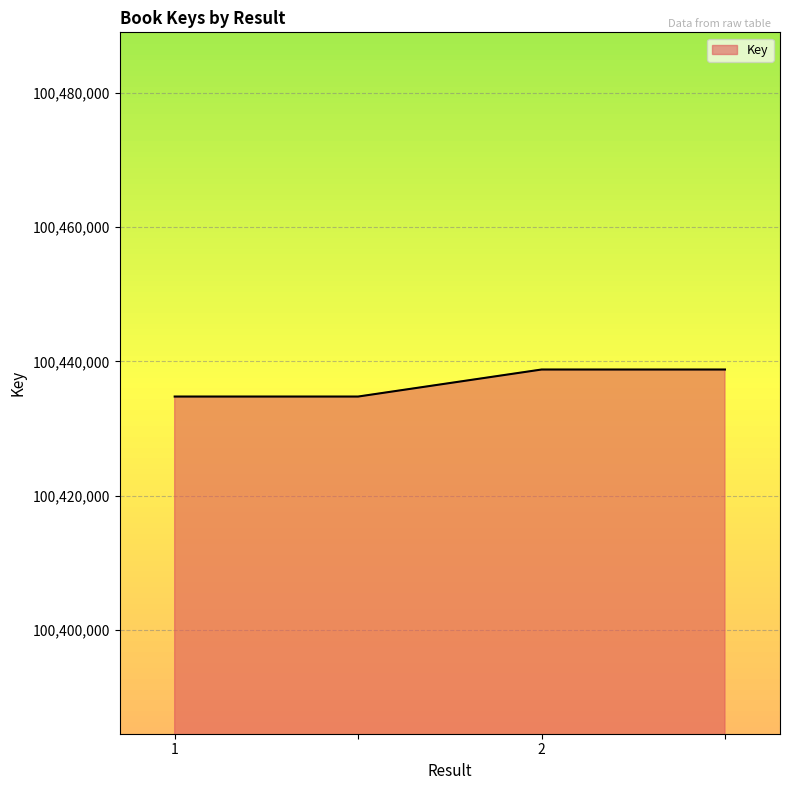

What is the greatest value displayed?

100438793